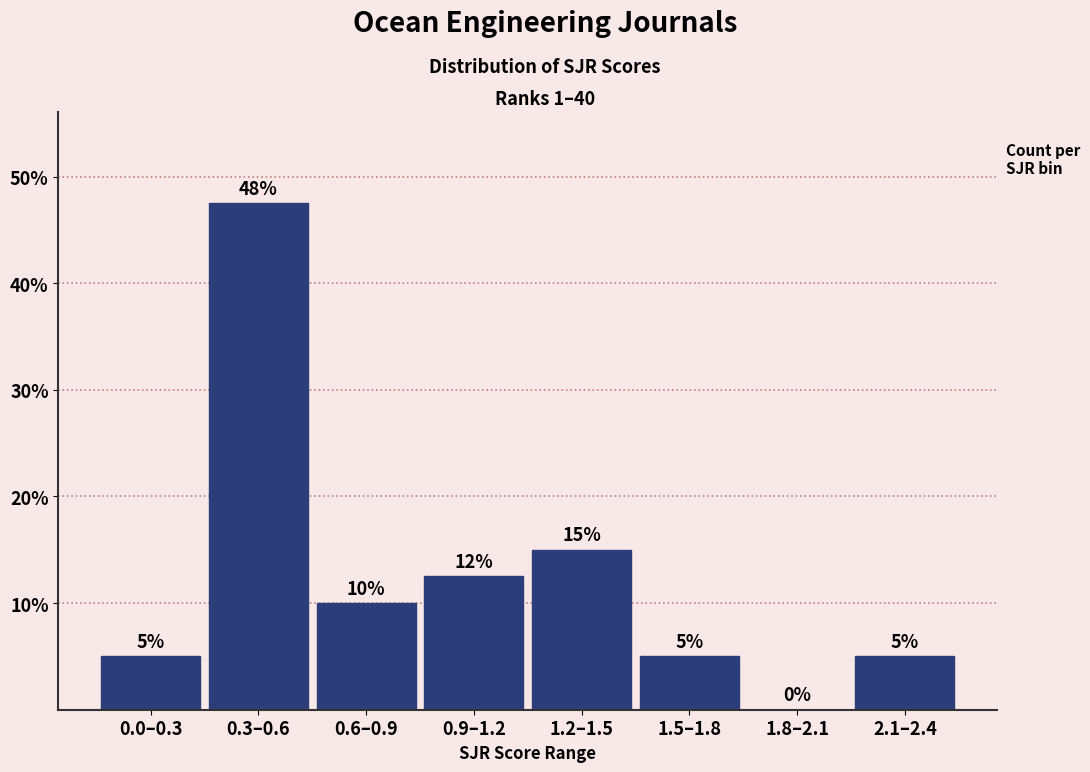

Is it true that the value at 0.0–0.3 is 3.1?

False